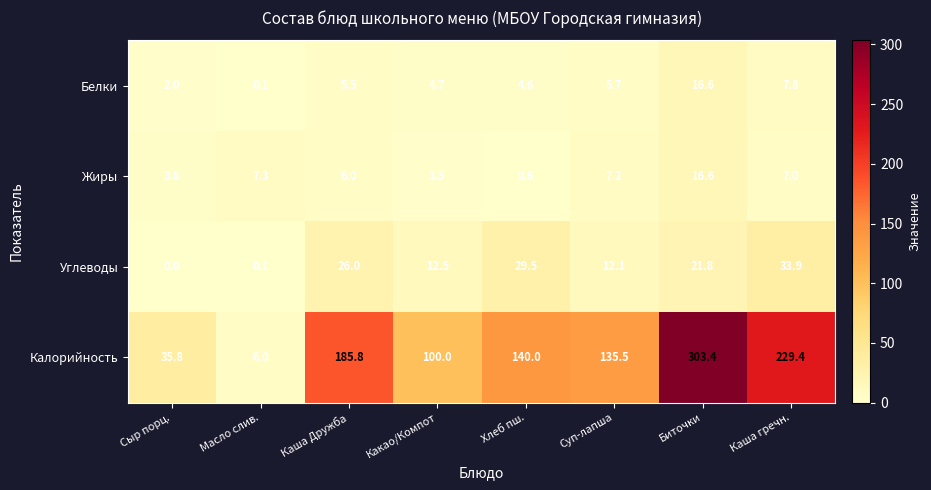

Which series changed the most between Сыр порц. and Биточки?

Калорийность